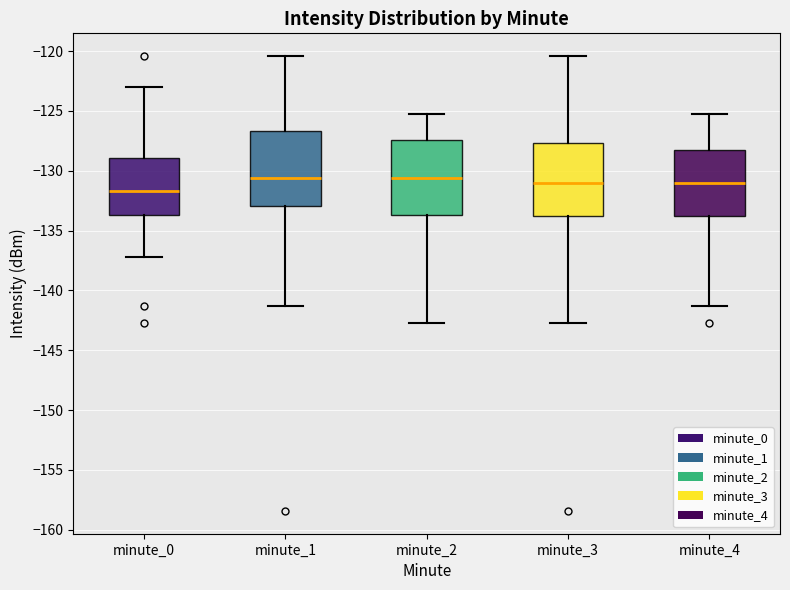

Where is the upper edge of the box for minute_0 on the y-axis? The values are not printed on the chart, so give them approximately, as read against the axis.

-129.0